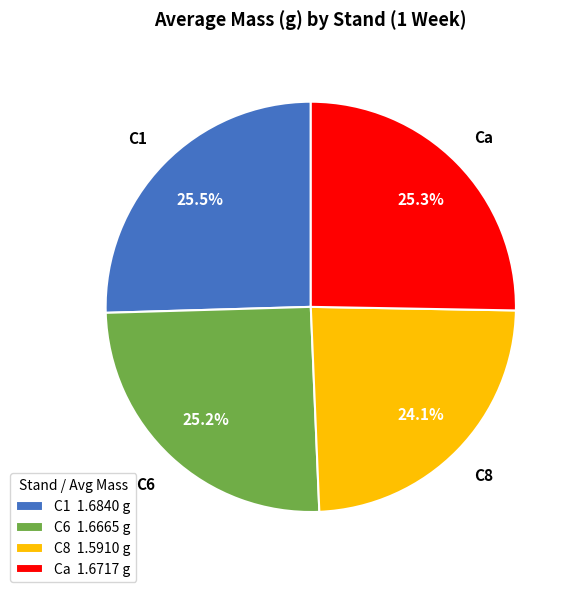

What percentage is the Ca slice, to the nearest percent?

25%